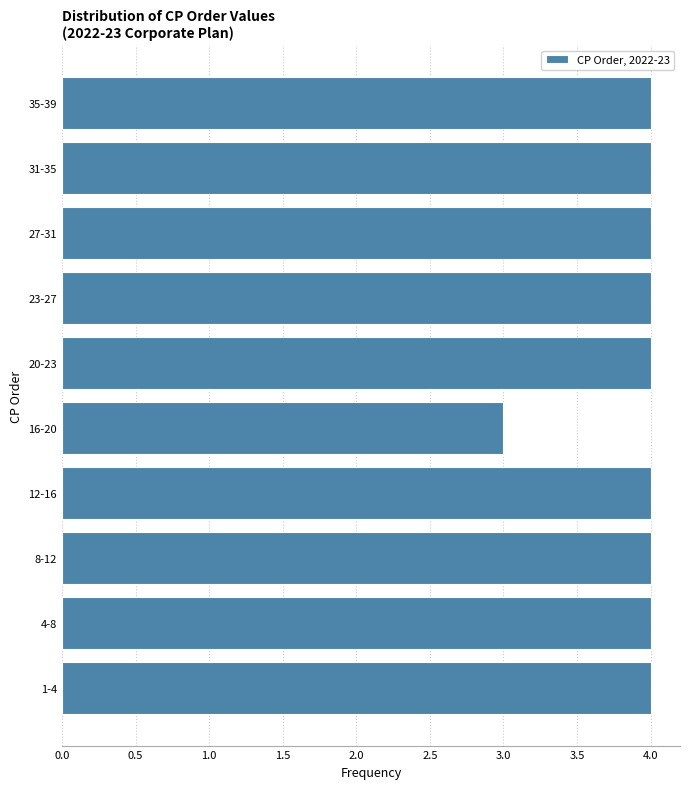

Reading bottom to top, list all the values displayed in this chart.

4	4	4	4	3	4	4	4	4	4